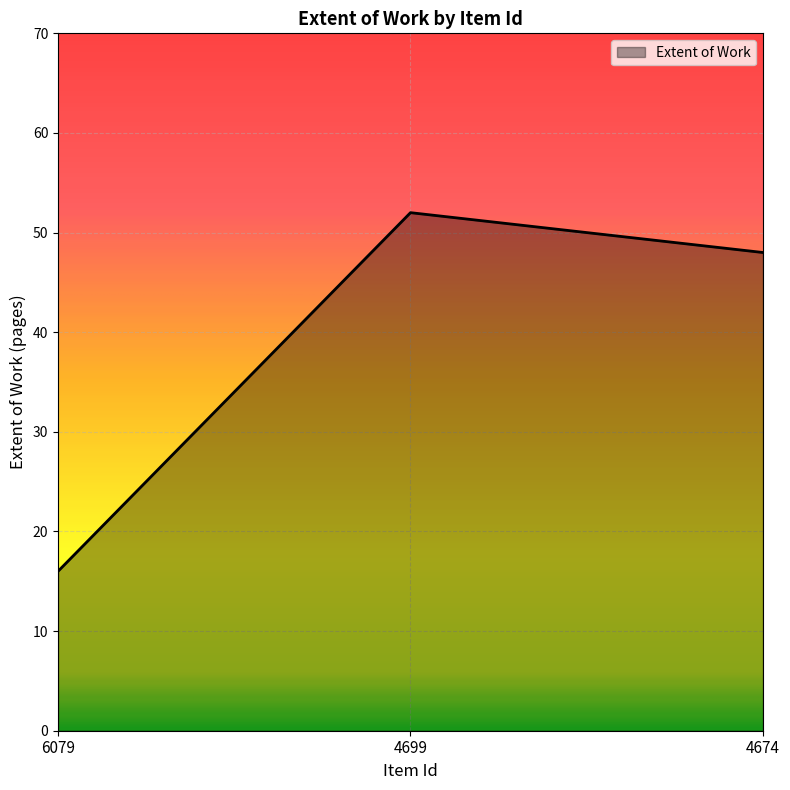

Is it true that the value at 6079 is 26?

False